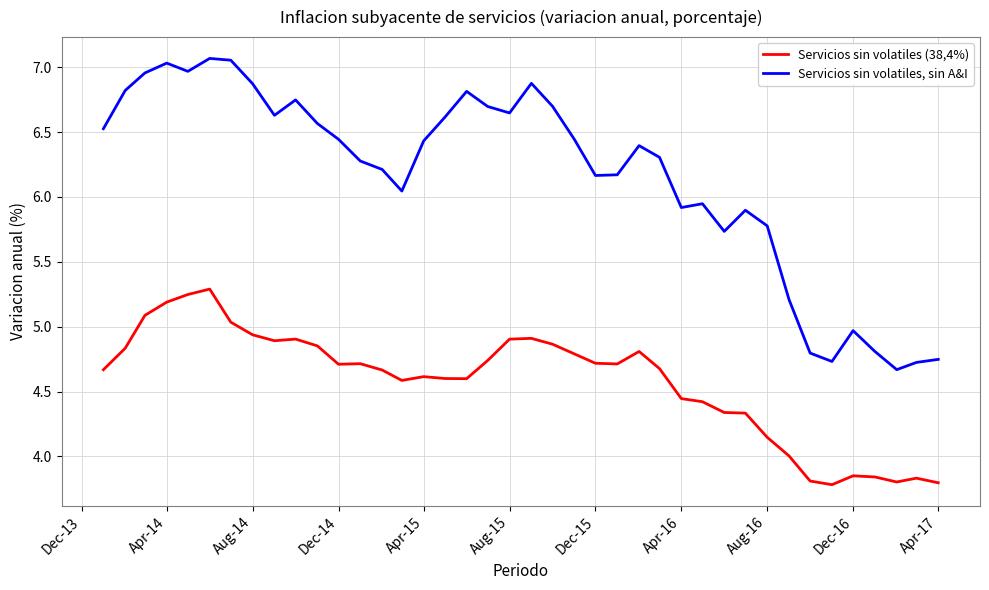

What is the highest value of the Servicios sin volatiles (38,4%) series?

5.3